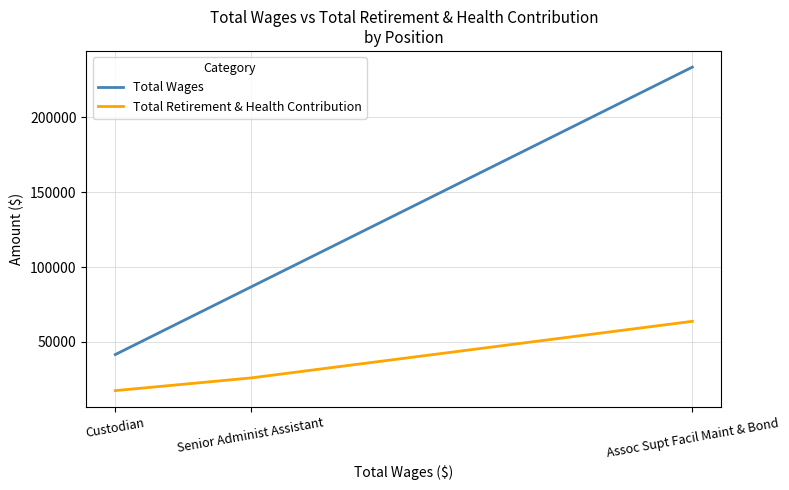

Does the chart display data point markers on the line(s)?

No